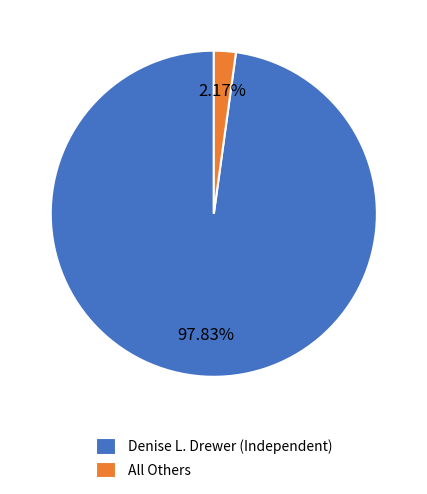

Does any single category account for the majority?

Yes